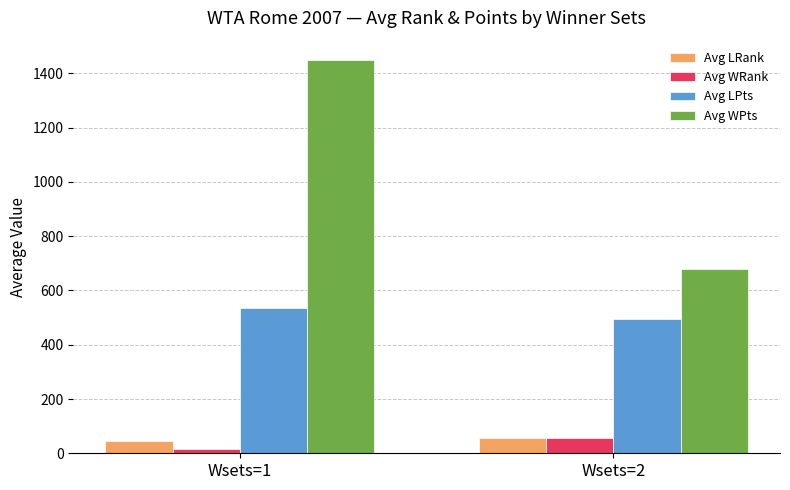

What are all the series names shown in the legend?

Avg LRank, Avg WRank, Avg LPts, Avg WPts